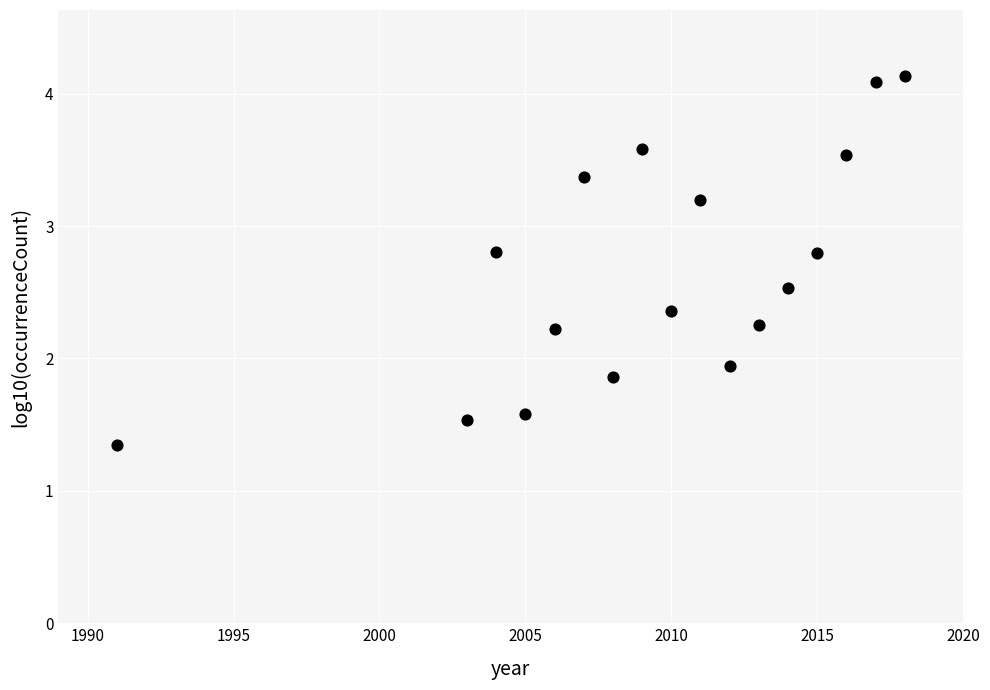

What is the range of X values (max minus min)?

27.0